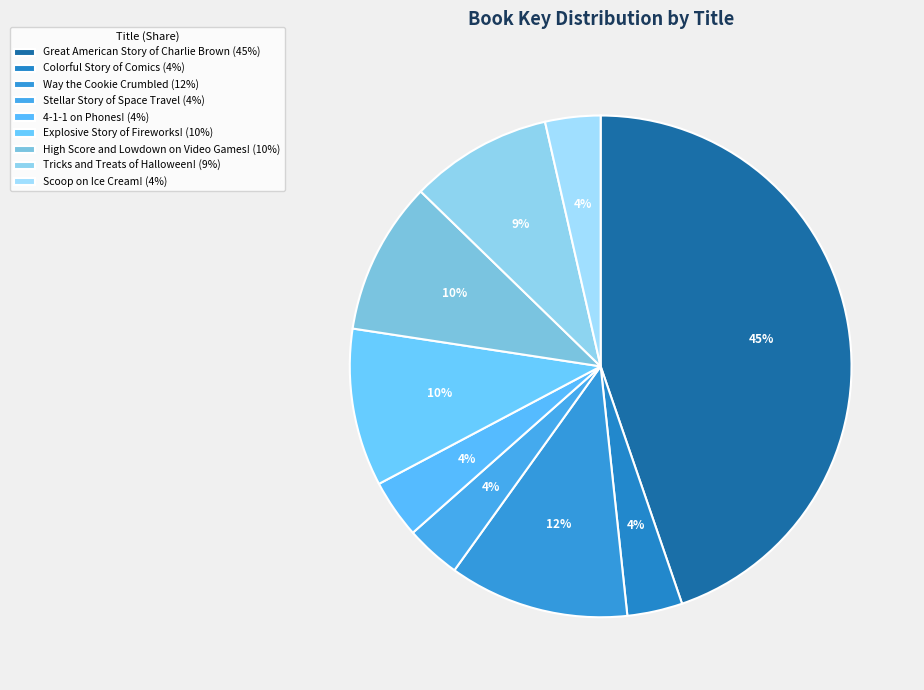

Count the number of slices in the pie.

9